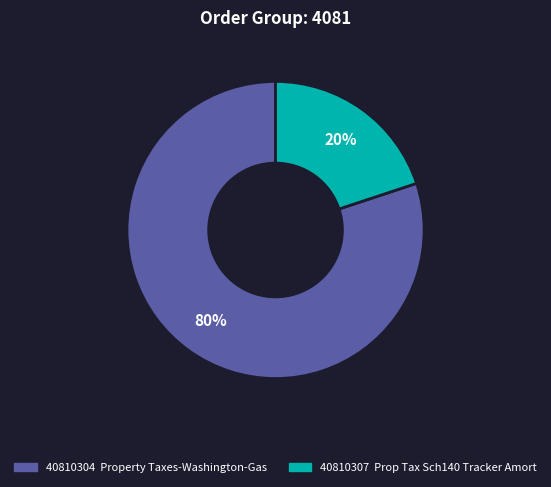

Which category has the smallest portion of the pie?

40810307 Prop Tax Sch140 Tracker Amort